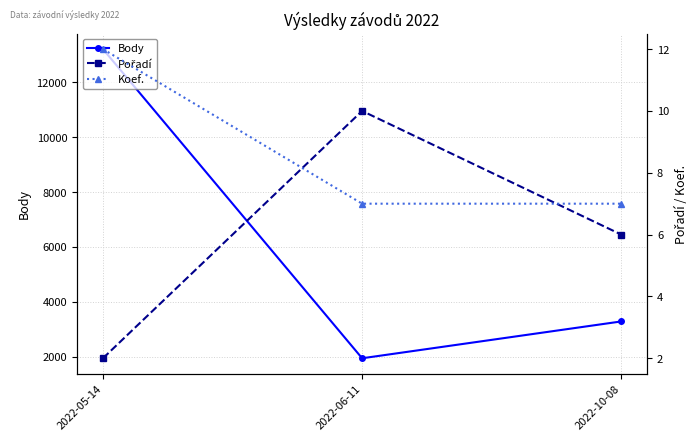

What is the sum of the Koef. values at 2022-10-08 and 2022-05-14?

19